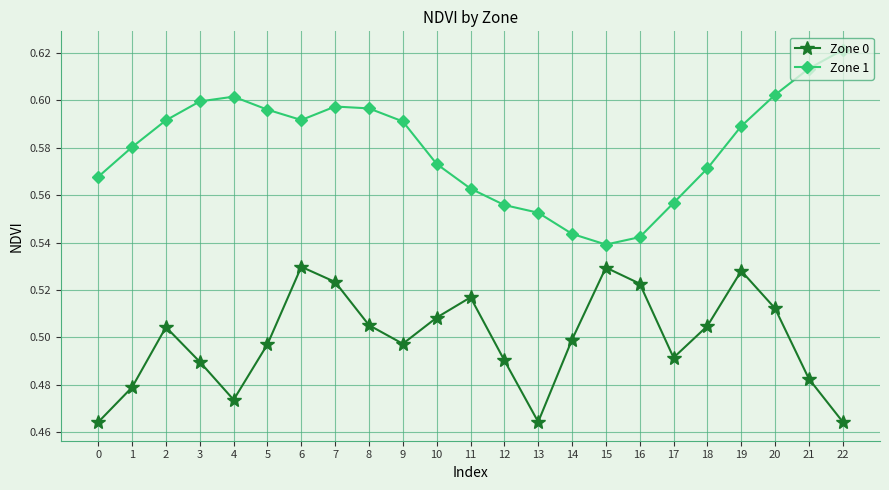

True or false: Zone 1 and Zone 0 cross at least once.

False